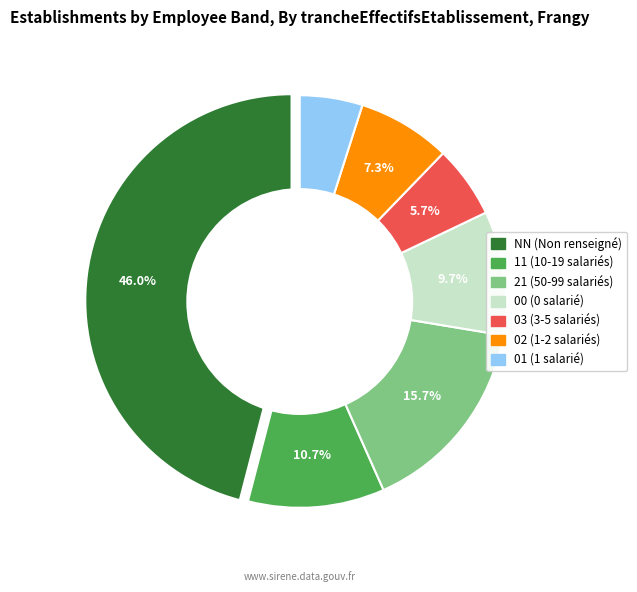

What percentage is the 11 slice, to the nearest percent?

11%